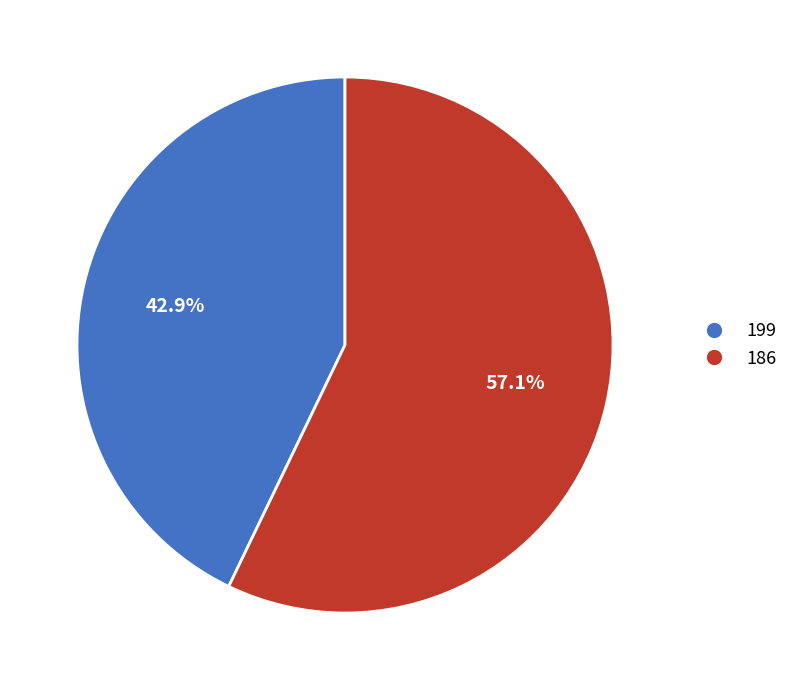

To the nearest percent, what is the average slice percentage?

50%